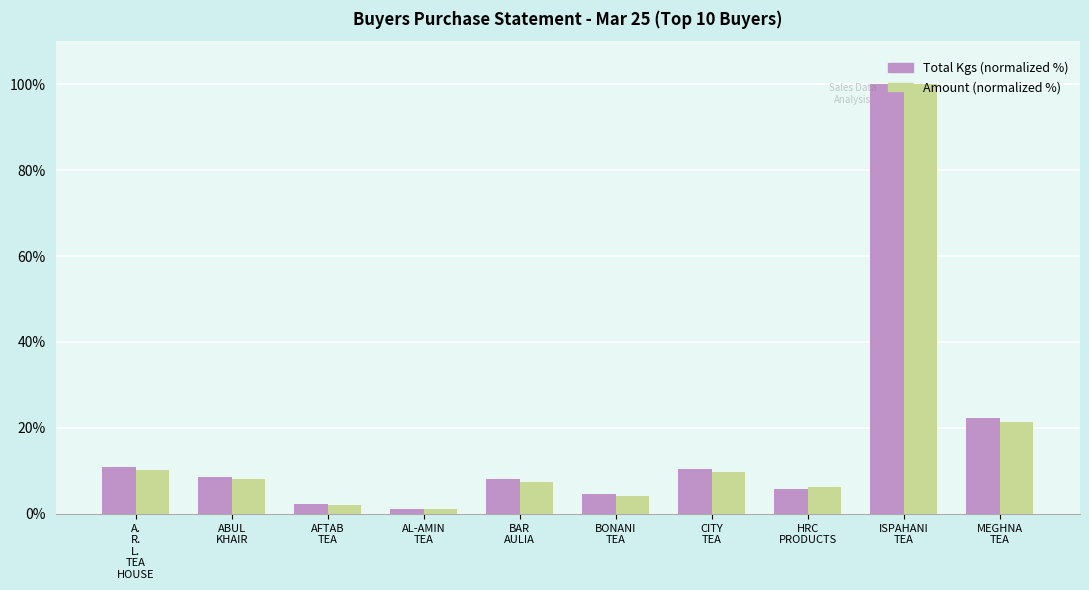

What are all the series names shown in the legend?

Total Kgs (normalized %), Amount (normalized %)